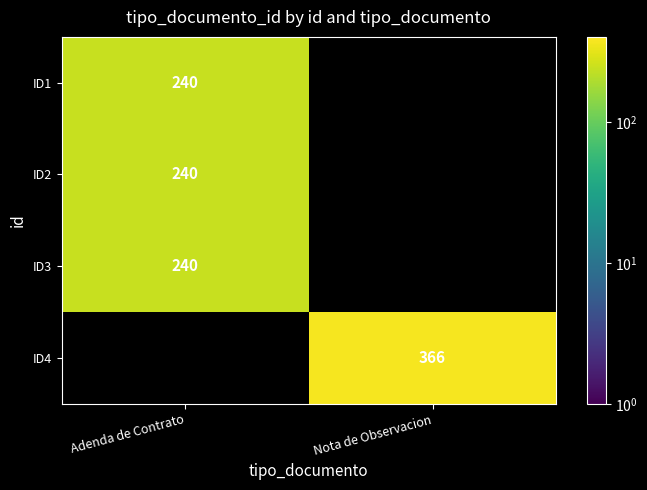

Is it true that ID3 equals 424 at Adenda de Contrato?

False